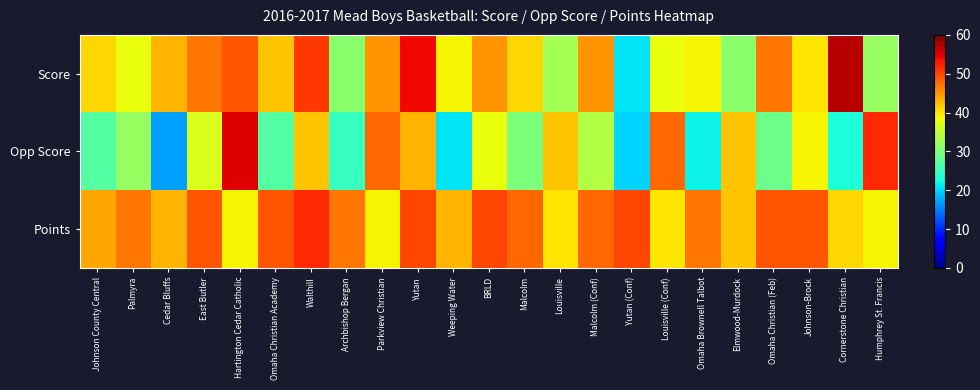

Reading right to left, what are all the values shown in this chart?

Score: Humphrey St. Francis=32	Cornerstone Christian=57	Johnson-Brock=40	Omaha Christian (Feb)=47	Elmwood-Murdock=31	Omaha Brownell Talbot=39	Louisville (Conf)=38	Yutan (Conf)=21	Malcolm (Conf)=45	Louisville=33	Malcolm=41	BRLD=45	Weeping Water=39	Yutan=54	Parkview Christian=45	Archbishop Bergan=31	Walthill=51	Omaha Christian Academy=42	Hartington Cedar Catholic=49	East Butler=47	Cedar Bluffs=43	Palmyra=38	Johnson County Central=41
Opp Score: Humphrey St. Francis=52	Cornerstone Christian=23	Johnson-Brock=39	Omaha Christian (Feb)=29	Elmwood-Murdock=42	Omaha Brownell Talbot=22	Louisville (Conf)=48	Yutan (Conf)=20	Malcolm (Conf)=34	Louisville=42	Malcolm=30	BRLD=38	Weeping Water=21	Yutan=43	Parkview Christian=48	Archbishop Bergan=25	Walthill=42	Omaha Christian Academy=27	Hartington Cedar Catholic=55	East Butler=37	Cedar Bluffs=17	Palmyra=32	Johnson County Central=27
Points: Humphrey St. Francis=39	Cornerstone Christian=41	Johnson-Brock=49	Omaha Christian (Feb)=49	Elmwood-Murdock=42	Omaha Brownell Talbot=47	Louisville (Conf)=40	Yutan (Conf)=50	Malcolm (Conf)=48	Louisville=40	Malcolm=48	BRLD=50	Weeping Water=43	Yutan=50	Parkview Christian=39	Archbishop Bergan=47	Walthill=52	Omaha Christian Academy=49	Hartington Cedar Catholic=39	East Butler=49	Cedar Bluffs=43	Palmyra=47	Johnson County Central=44